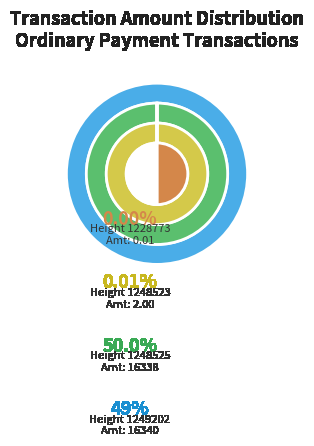

What percentage is NOT represented by Height 1248523?

100.0%